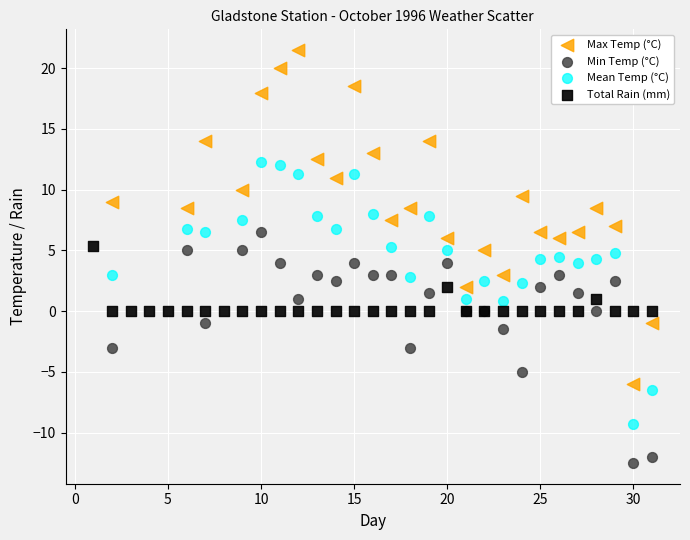

Which series reaches the maximum Y coordinate?

Max Temp (°C)